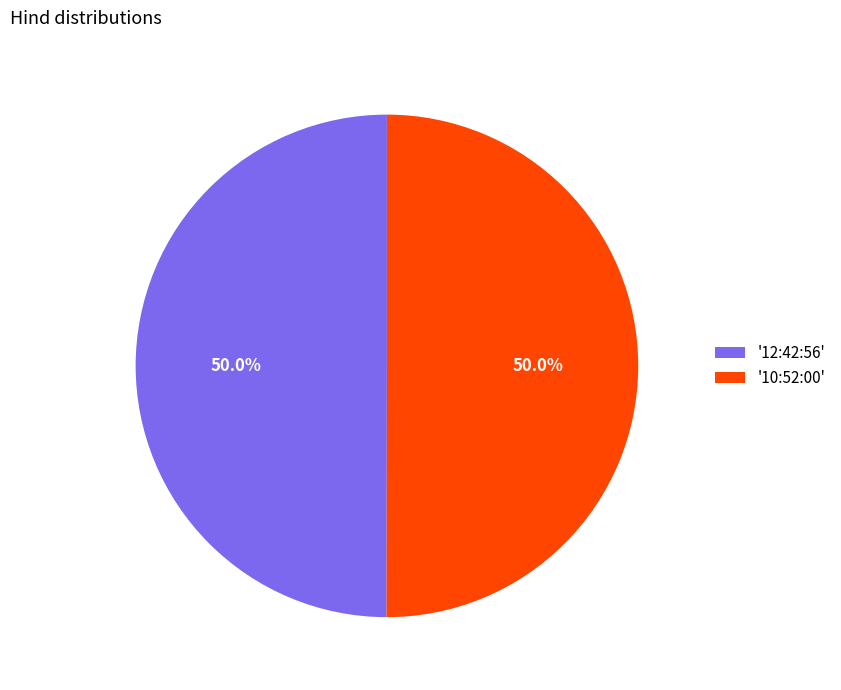

What is the ratio of the value at '10:52:00' to the value at '12:42:56'?

1.0